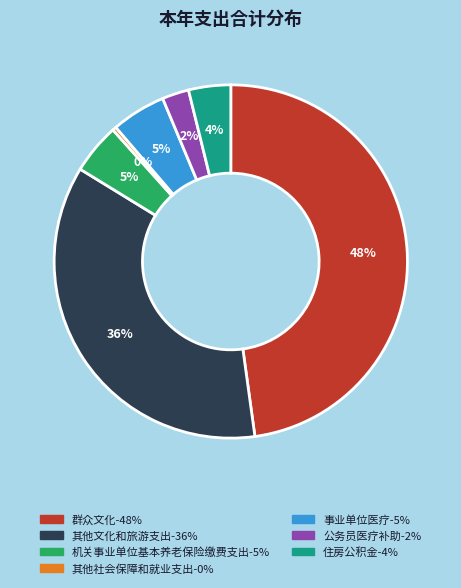

Combined, do 群众文化 and 事业单位医疗 account for over 50%?

Yes